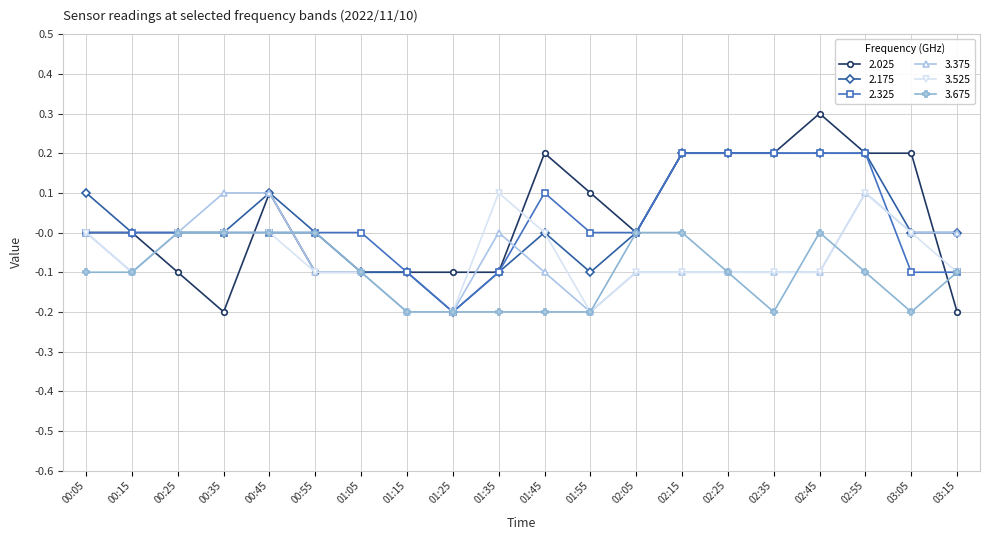

What is the difference between the second highest and minimum values in the 3.525 series?

0.3